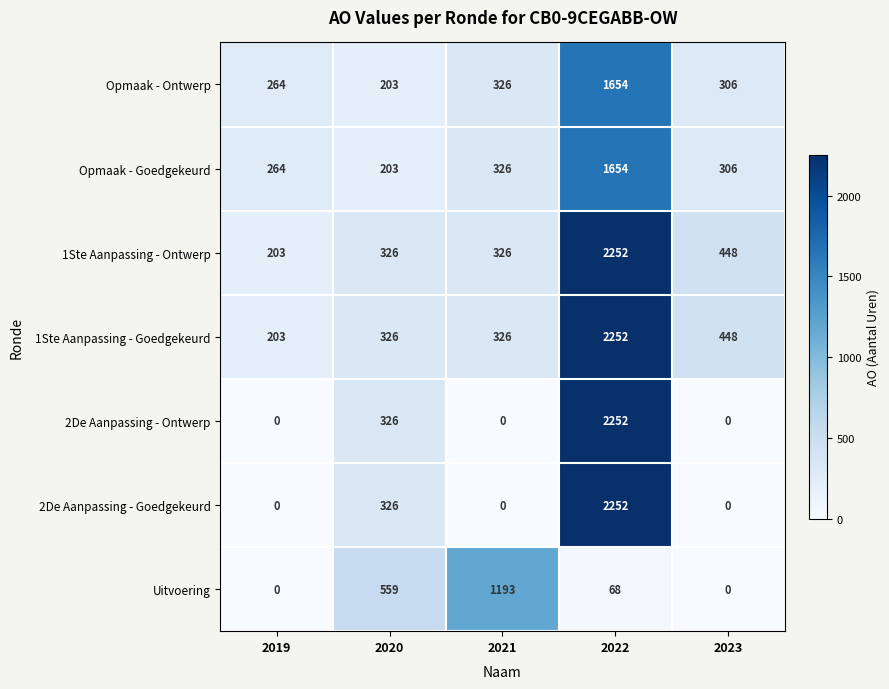

Between 2020 and 2021, which series saw the biggest shift?

Uitvoering